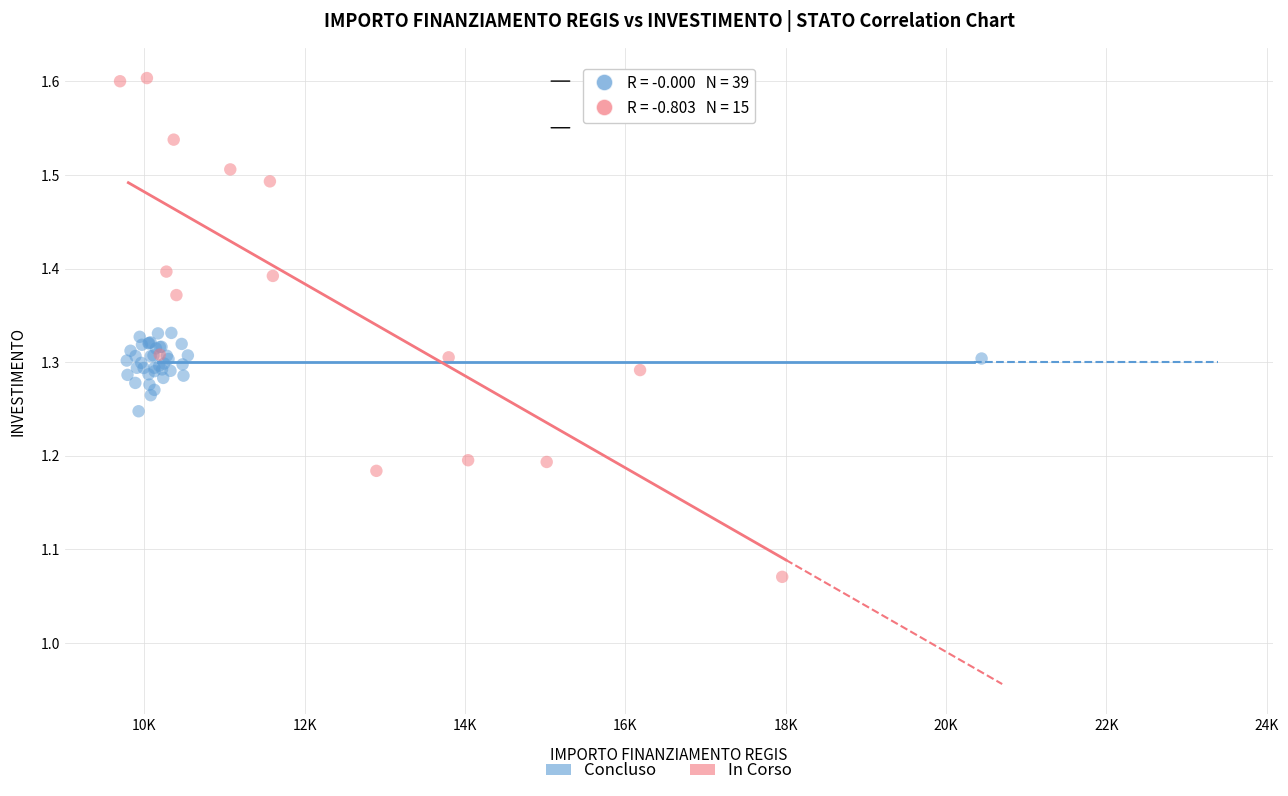

Which series has the widest spread of Y values?

In Corso